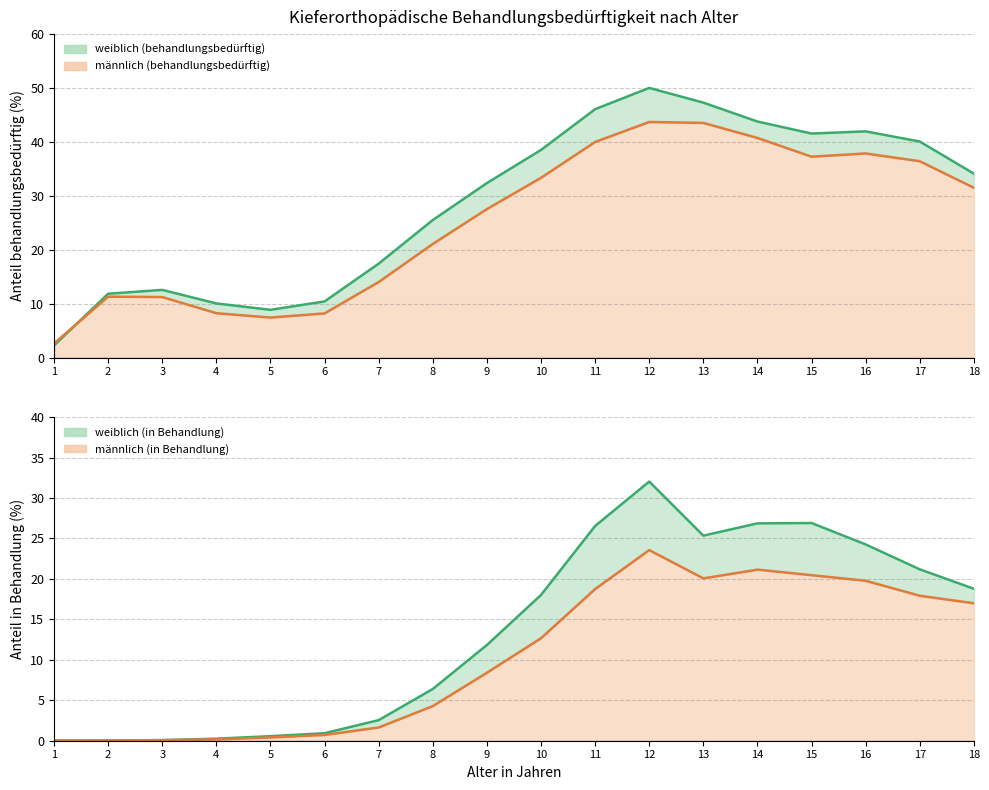

How many intersections are there between männlich (behandlungsbedürftig) line and weiblich (behandlungsbedürftig) line?

1